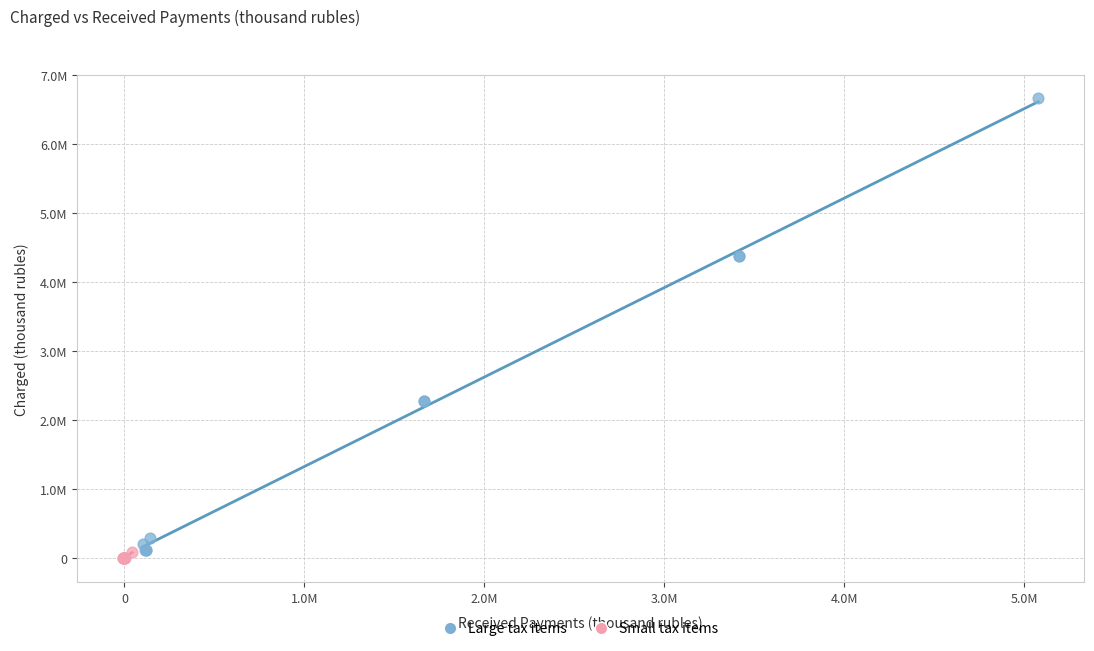

Which series has the widest spread of Y values?

Large tax items